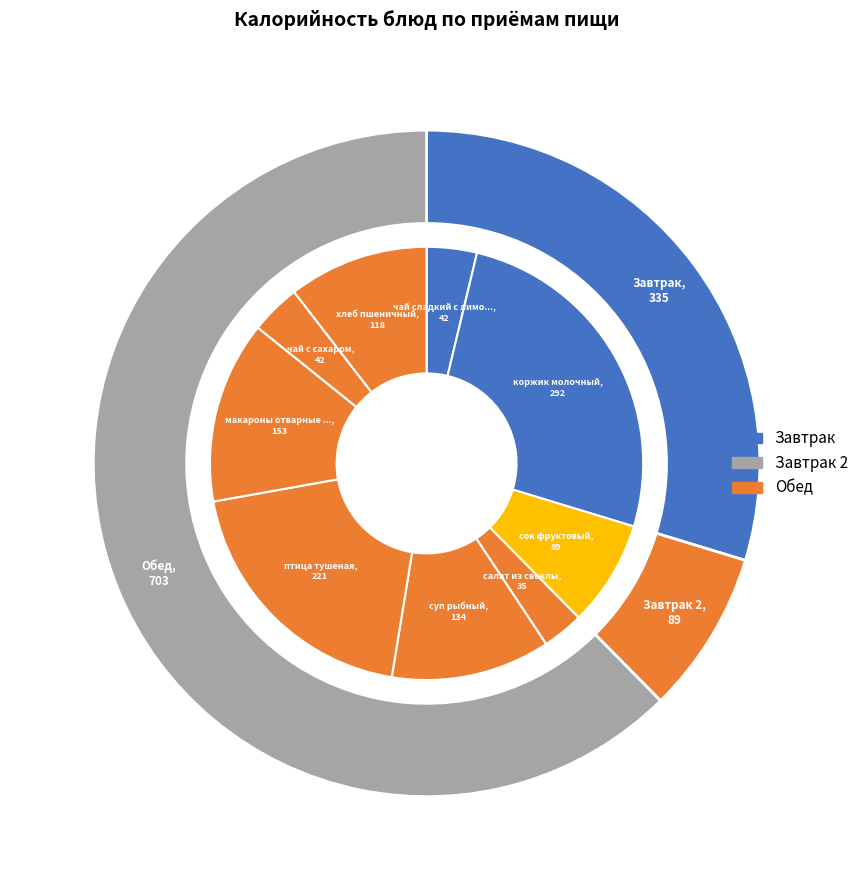

Does any single category account for the majority?

No